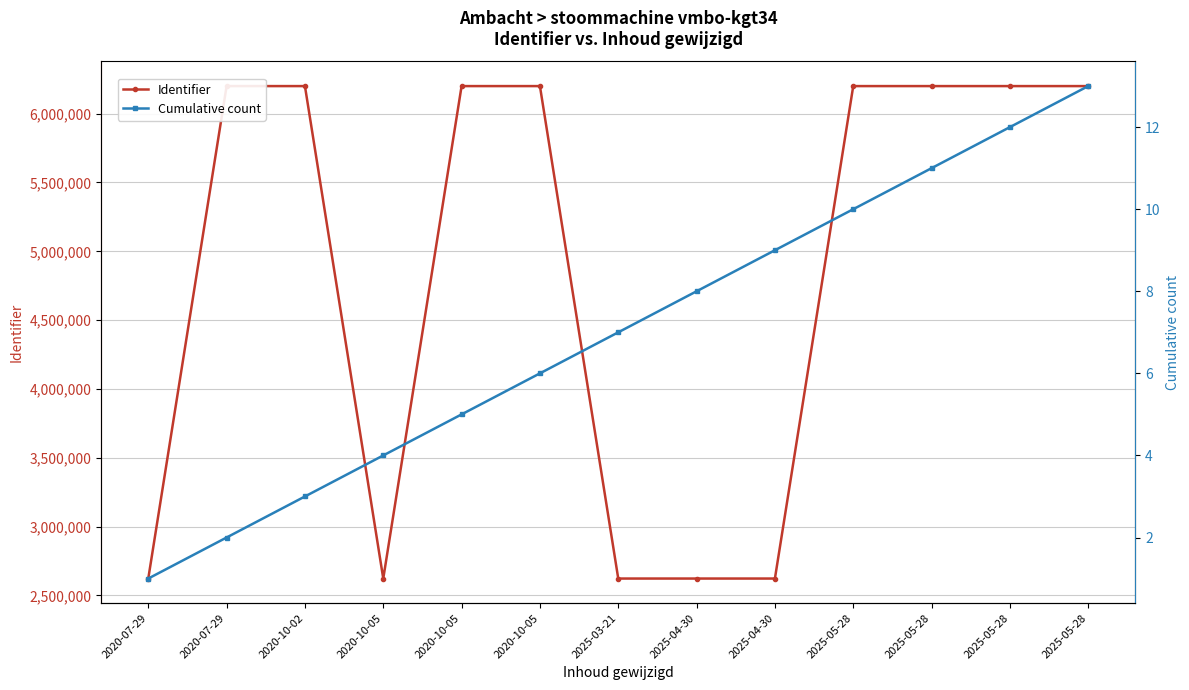

How many data points in Identifier are less than 6200331?

6